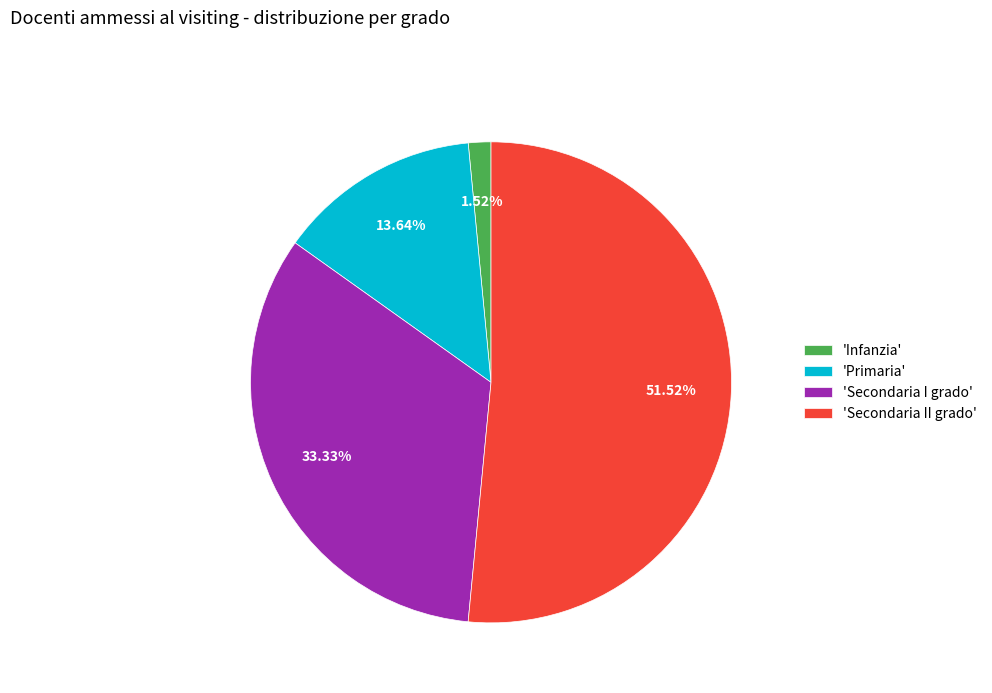

Rank the categories by value from lowest to highest.

'Infanzia', 'Primaria', 'Secondaria I grado', 'Secondaria II grado'